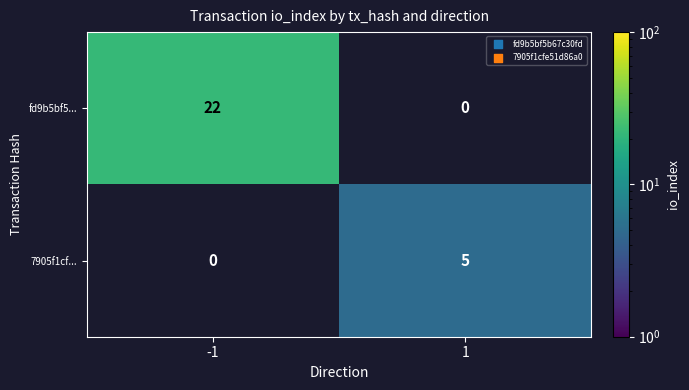

The 7905f1cf... series shows 9 at 1. True or false?

False